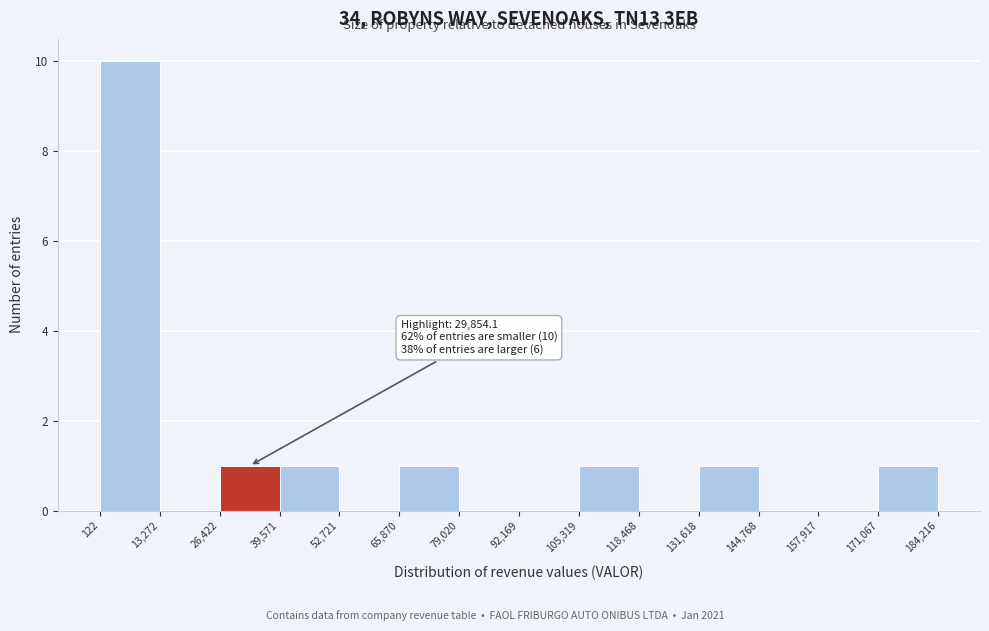

Over which range of the x-axis is the bar tallest?

122 to 13,272